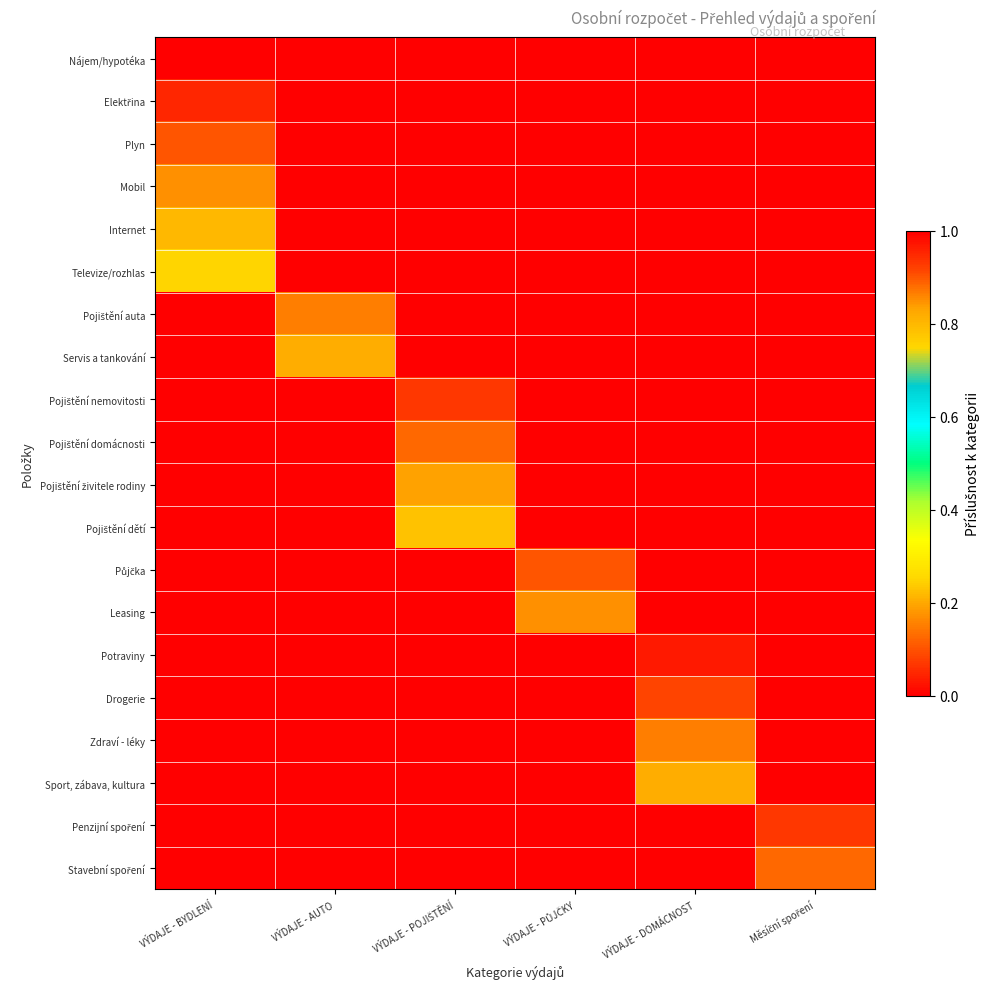

Which series changed the most between VÝDAJE - AUTO and Měsíční spoření?

Penzijní spoření